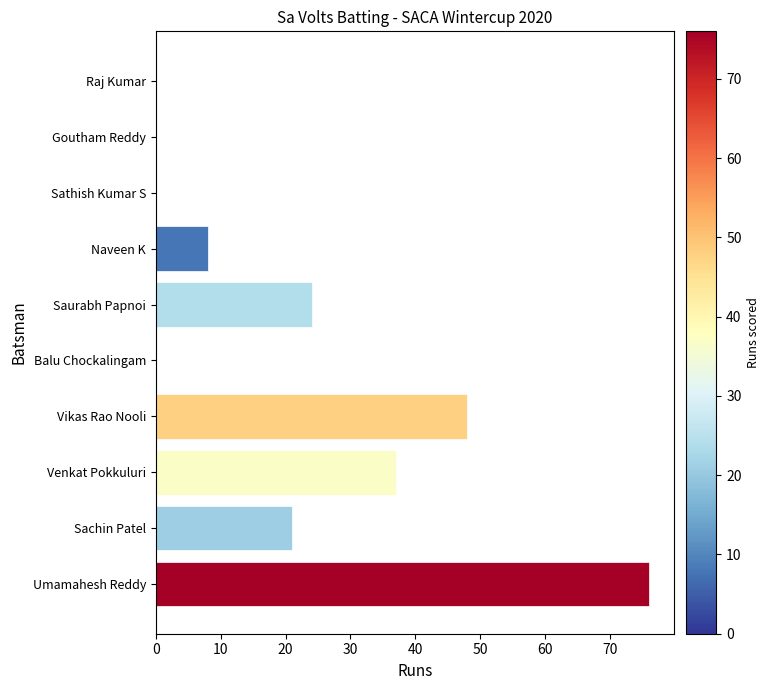

True or false: the data shows 72 at Vikas Rao Nooli.

False